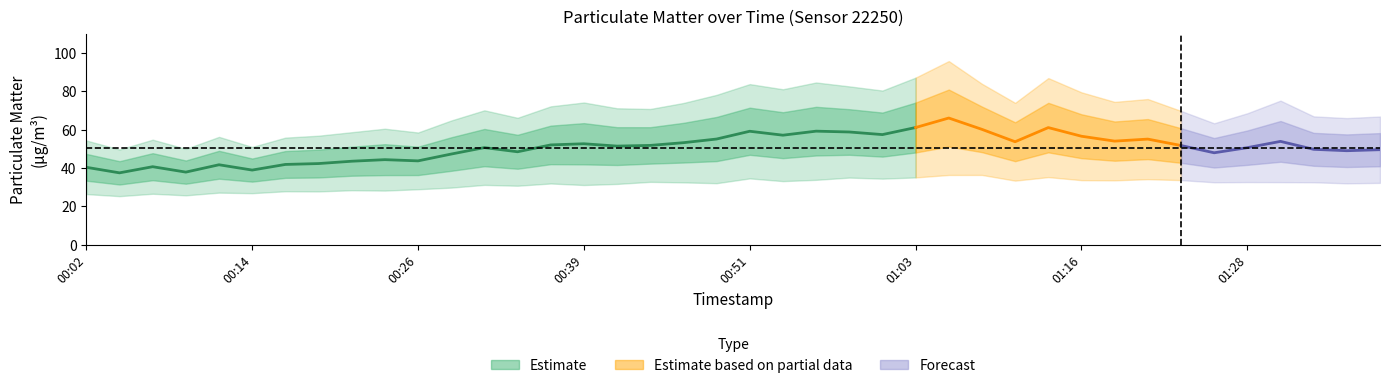

The value of P1 at 00:04 is 21.7. True or false?

False